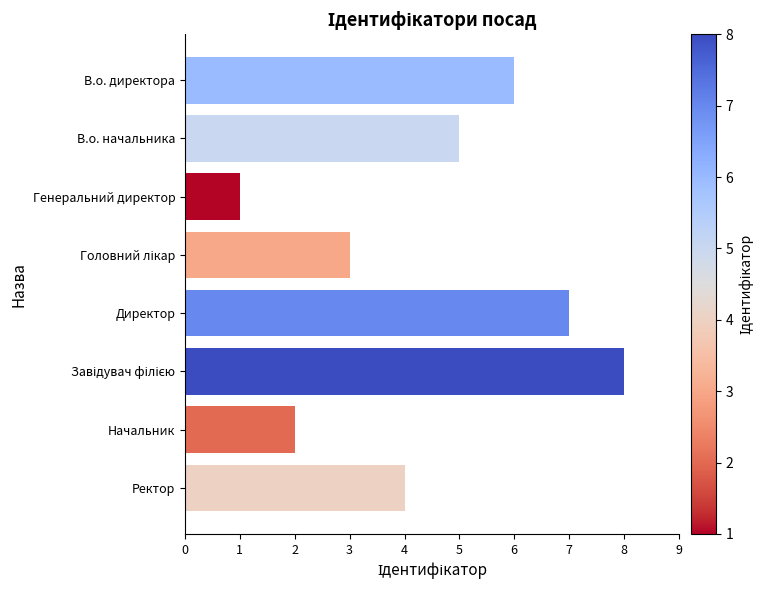

Where is the data nearest to the value 4?

Ректор